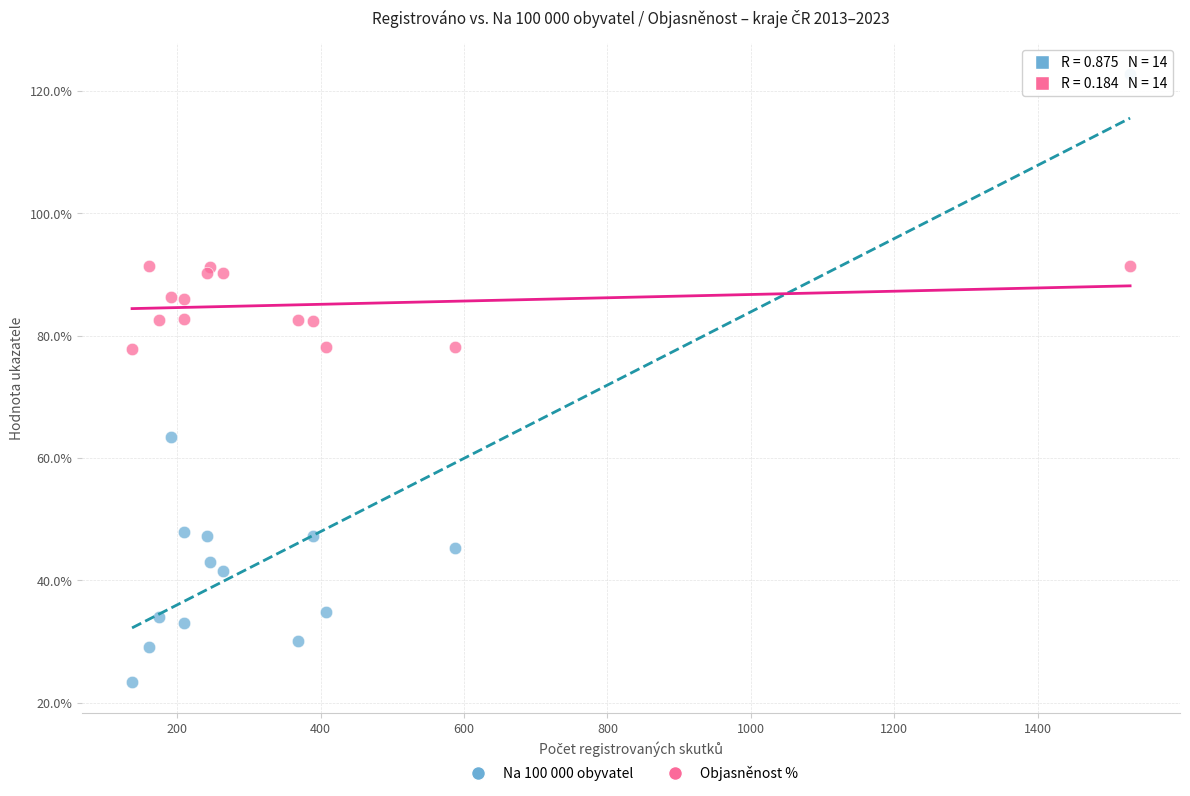

What is the X range (max minus min) for the scatter plot?

1392.0